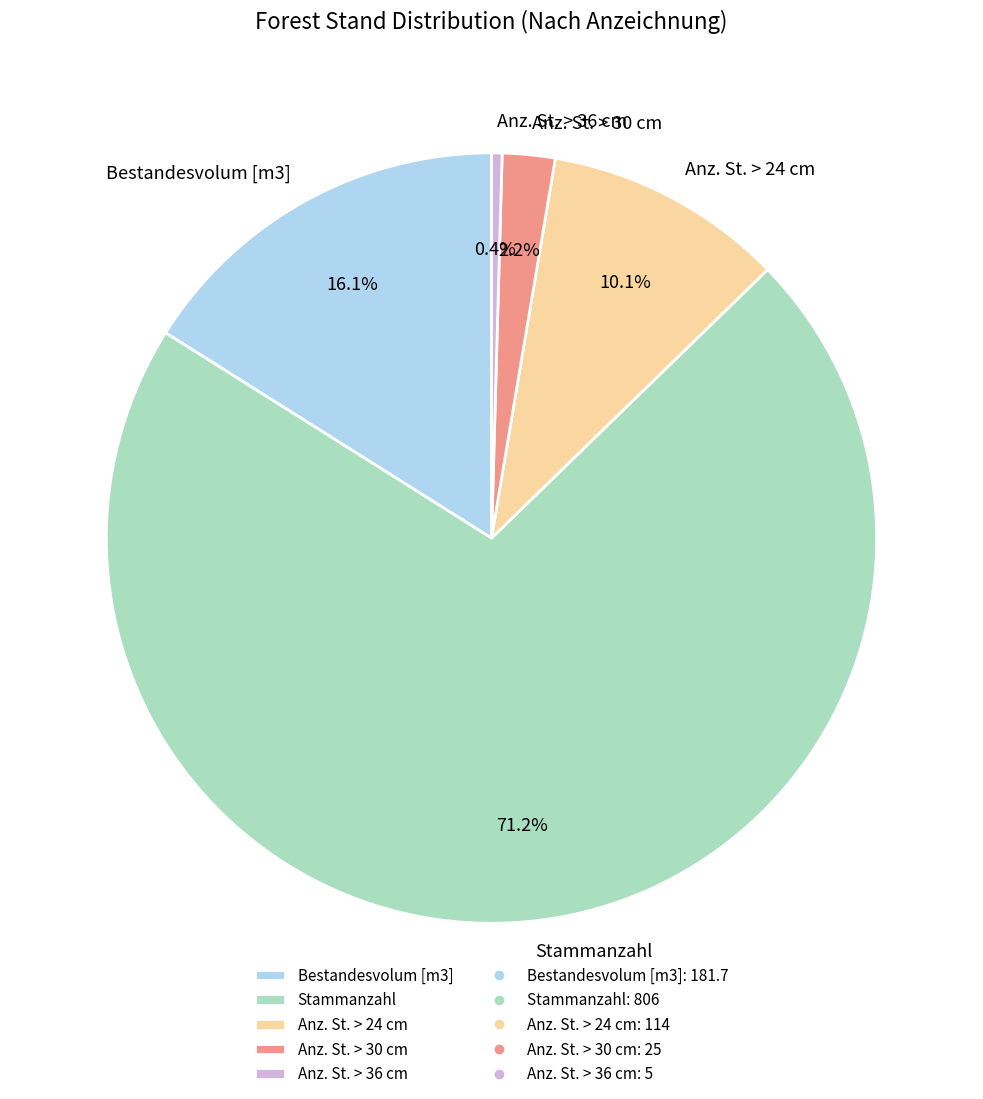

To the nearest percent, what portion does Anz. St. > 24 cm represent?

10%